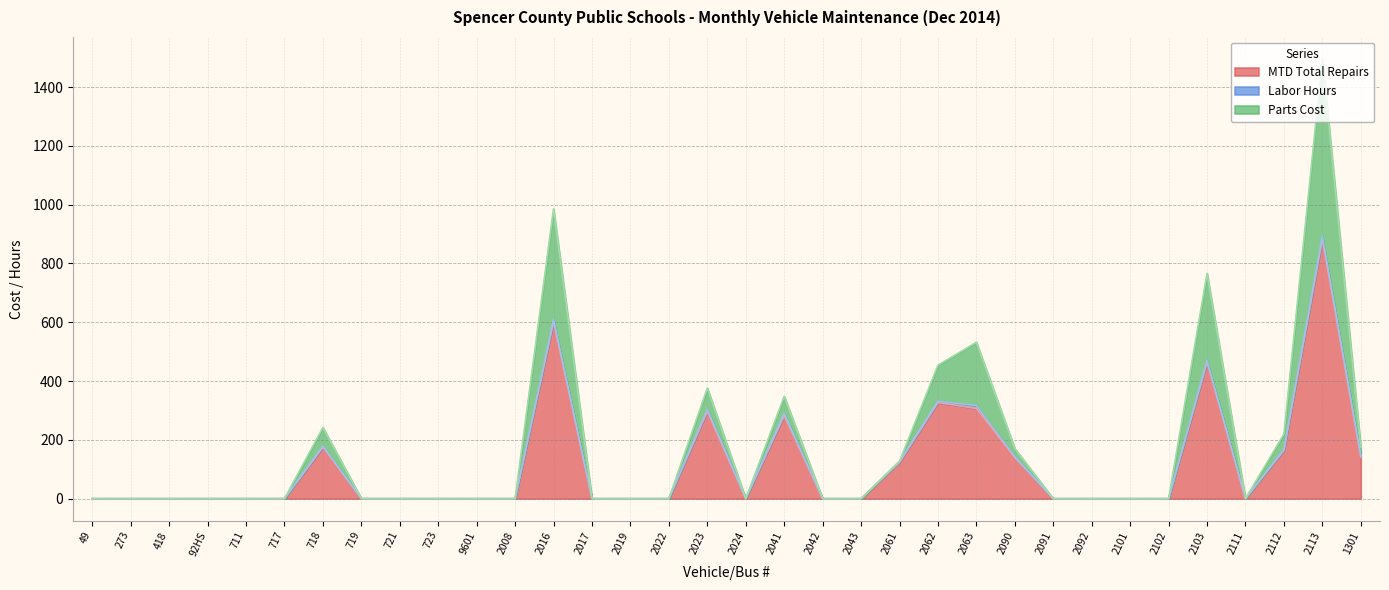

Which has a higher value, 1301 or 719?

1301